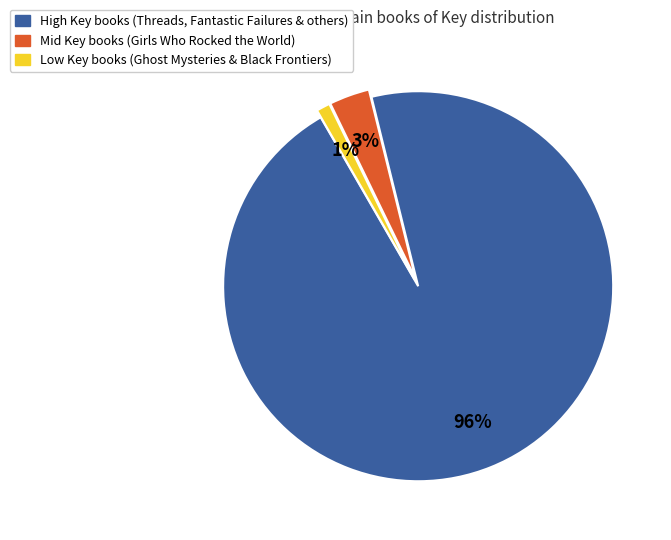

Is there a majority slice in this chart?

Yes